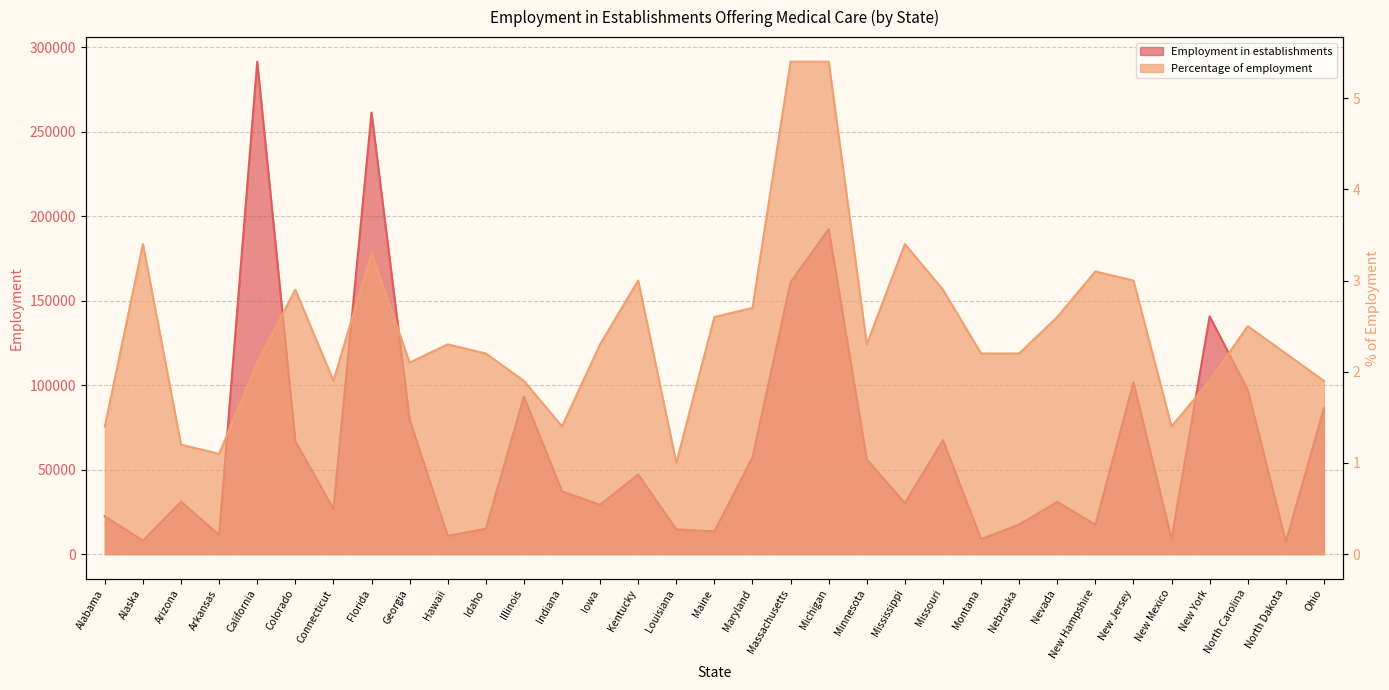

What is the difference between the Percentage of employment values at Maryland and Colorado?

0.2